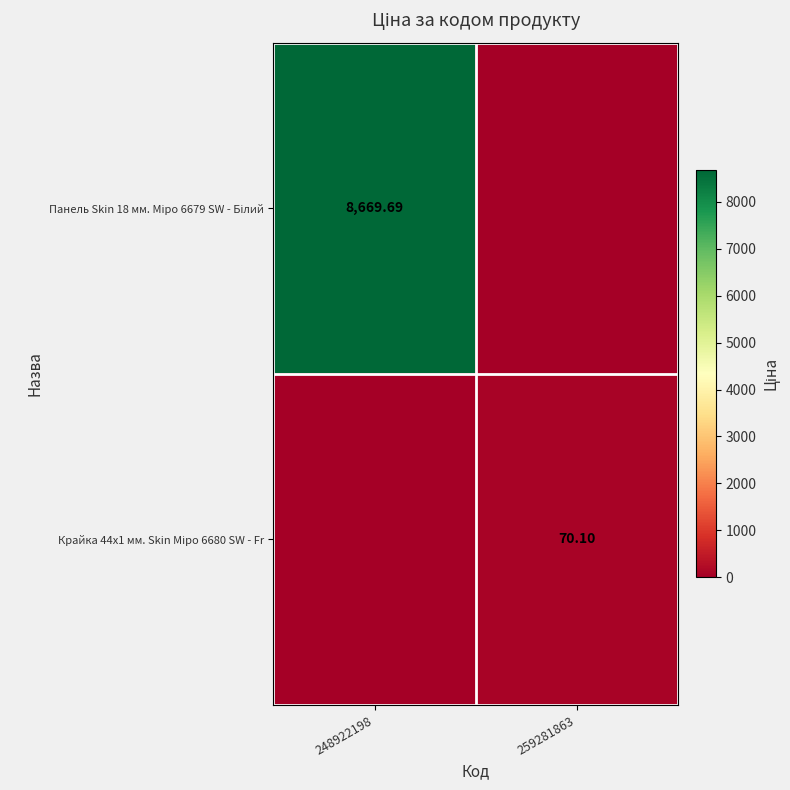

Which series has the largest total across all categories?

Панель Skin 18 мм. Міро 6679 SW - Білий